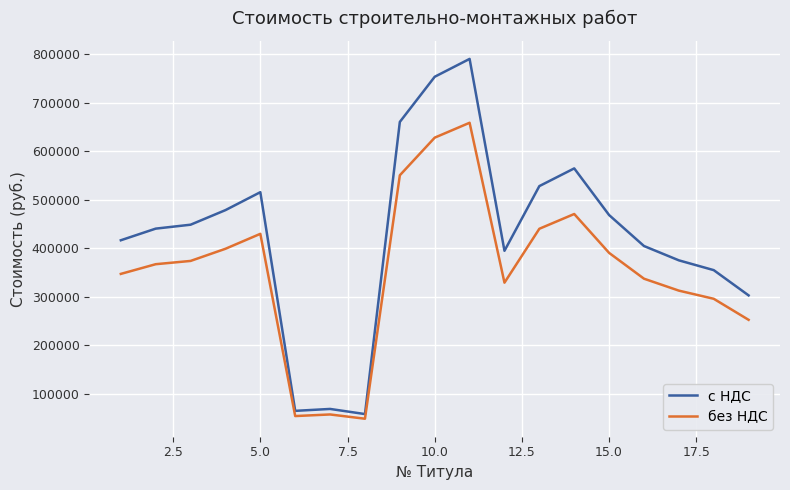

Which series has the largest total across all categories?

с НДС